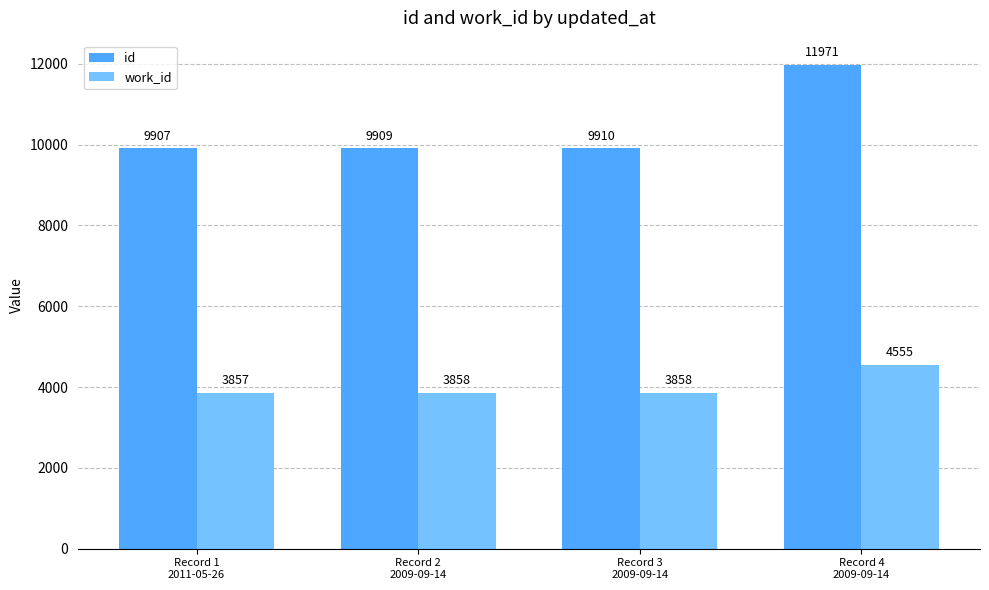

List the labels in order of id value, smallest first.

Record 1
2011-05-26, Record 2
2009-09-14, Record 3
2009-09-14, Record 4
2009-09-14